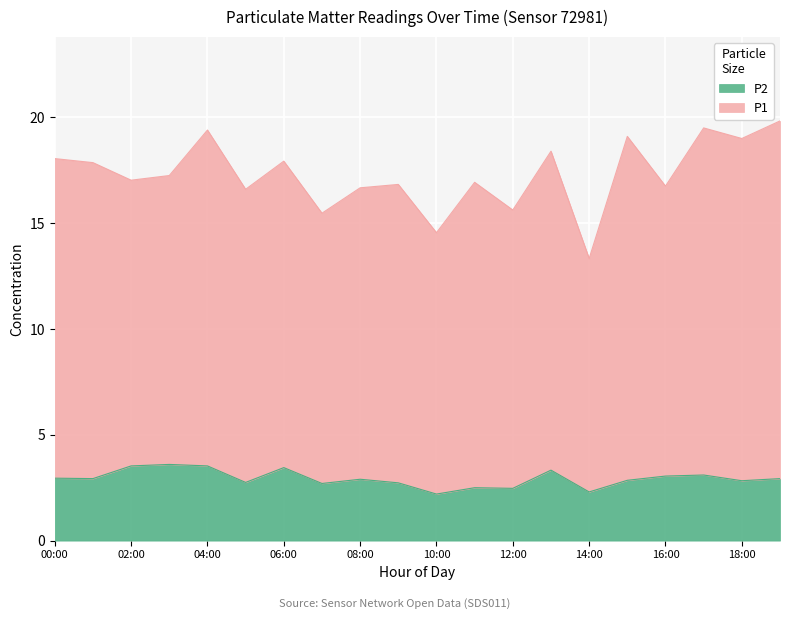

Between 08:00 and 04:00, which is larger?

04:00